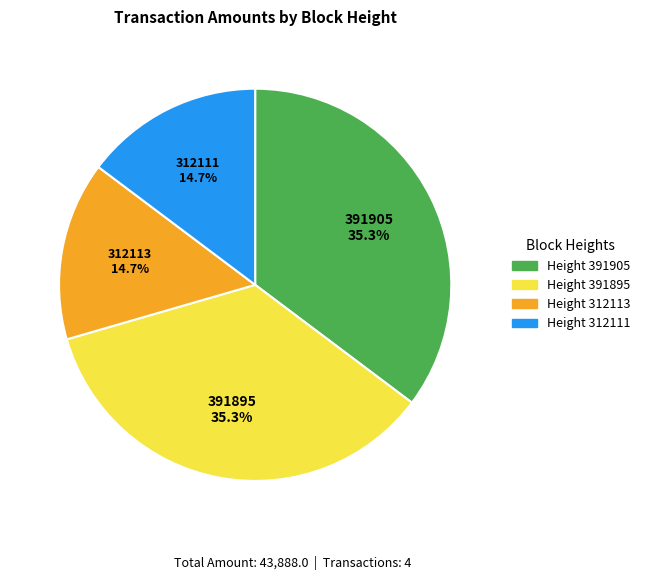

How many slices are in this pie chart?

4